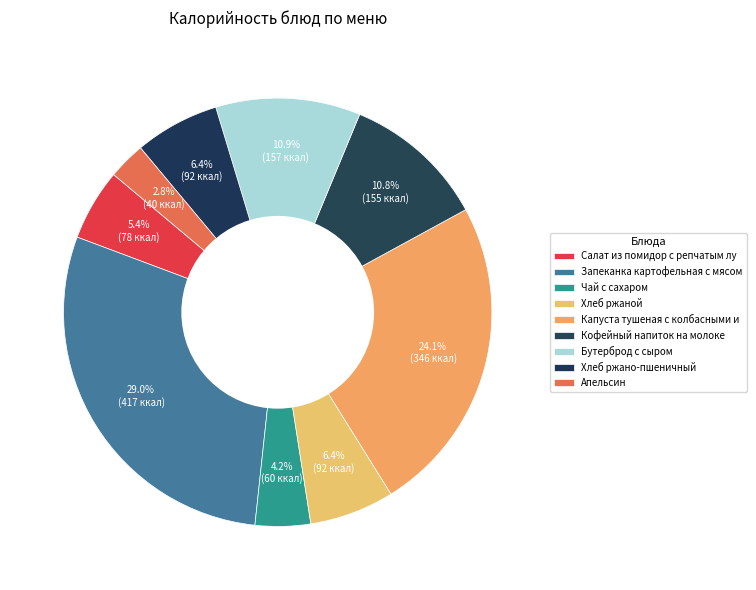

The Апельсин slice represents 3% of the pie. True or false?

True